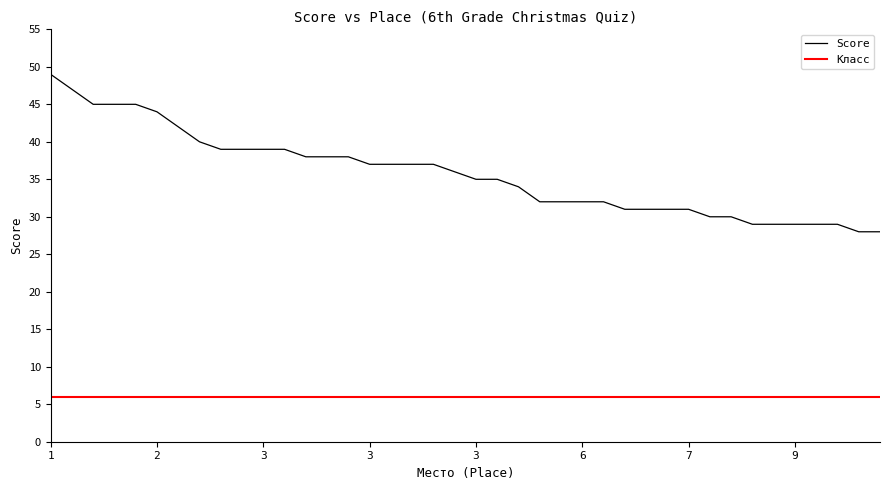

Reading right to left, list all the values displayed in this chart.

Score: 28	28	29	29	29	29	29	30	30	31	31	31	31	32	32	32	32	34	35	35	36	37	37	37	37	38	38	38	39	39	39	39	40	42	44	45	45	45	47	49
Класс: 6	6	6	6	6	6	6	6	6	6	6	6	6	6	6	6	6	6	6	6	6	6	6	6	6	6	6	6	6	6	6	6	6	6	6	6	6	6	6	6